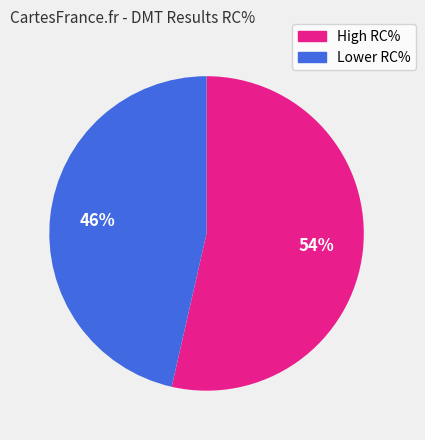

To the nearest percent, what is the average slice percentage?

50%